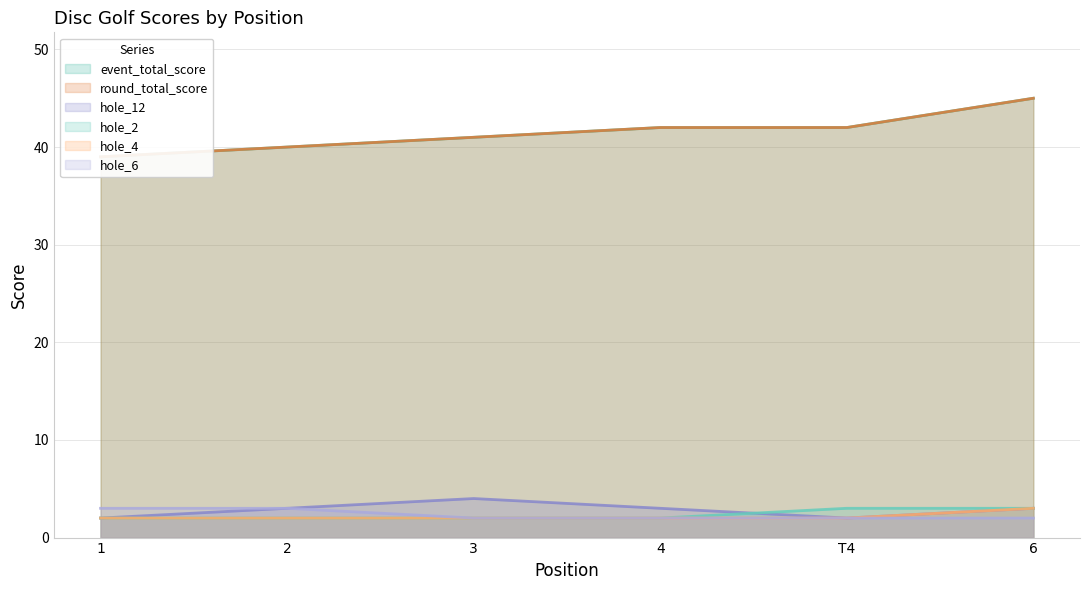

Between 3 and T4, which series saw the biggest shift?

hole_12